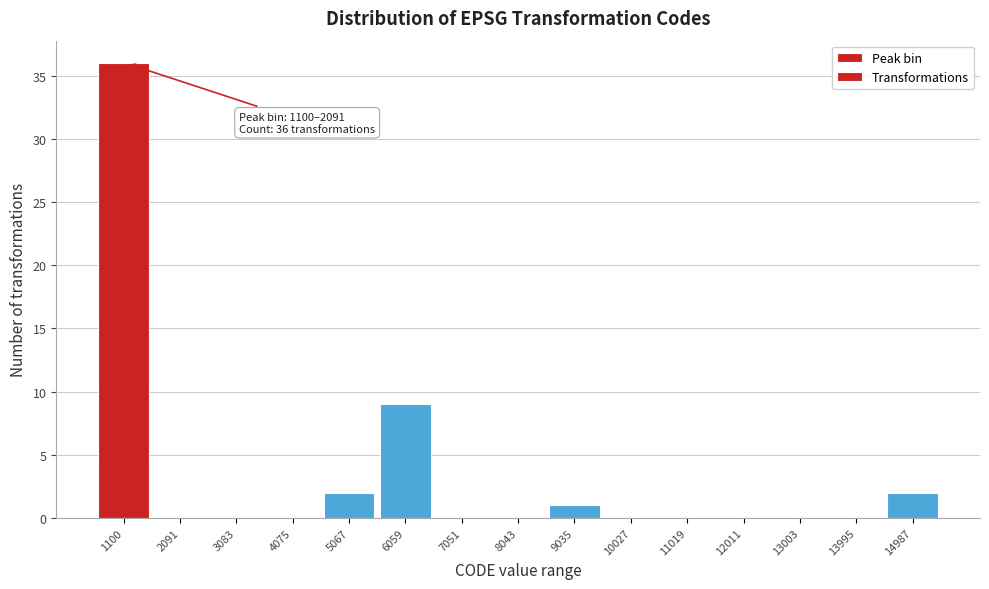

Reading left to right, extract all data points from this chart.

1100=36	2091=0	3083=0	4075=0	5067=2	6059=9	7051=0	8043=0	9035=1	10027=0	11019=0	12011=0	13003=0	13995=0	14987=2